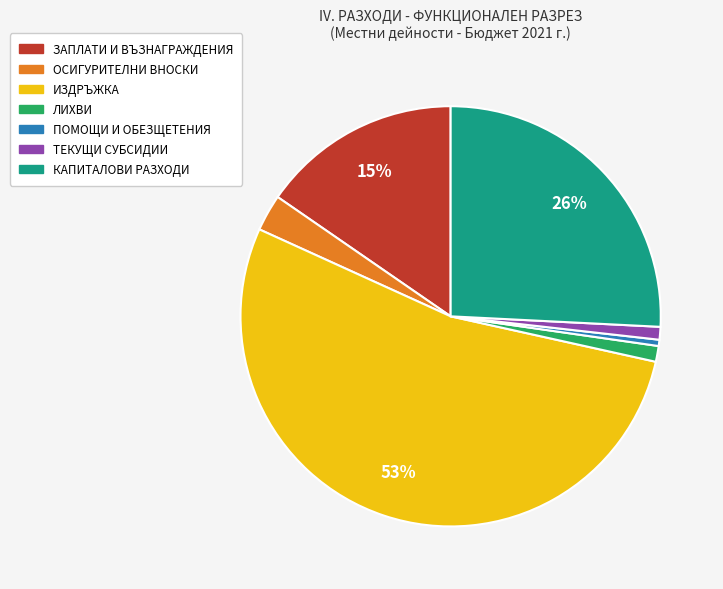

Is it true that ЛИХВИ is 1% of the pie?

True